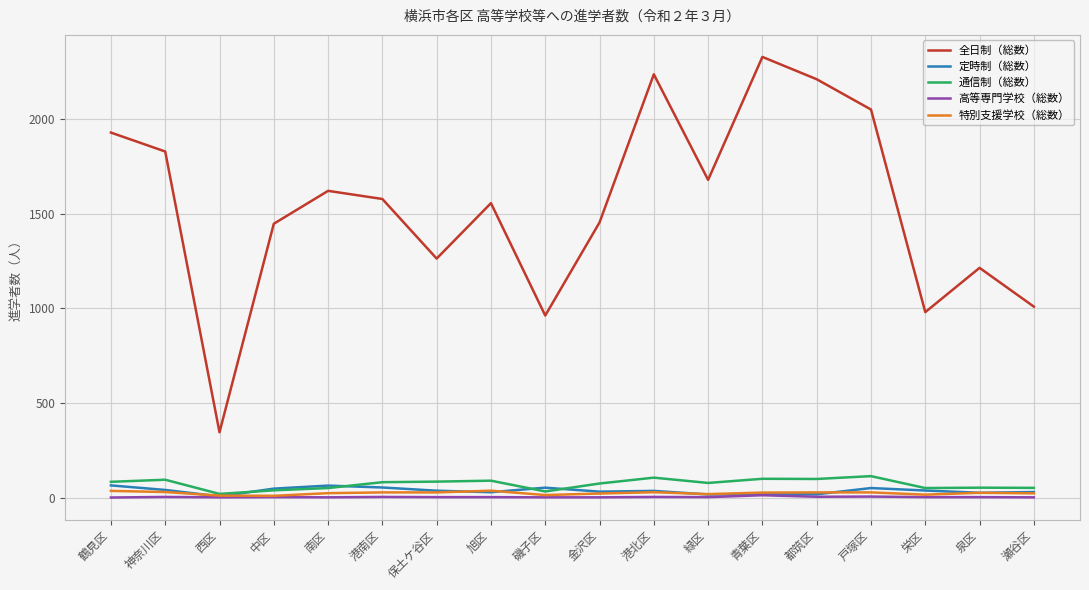

After their last crossing, which series has the higher values: 定時制（総数） or 通信制（総数）?

通信制（総数）